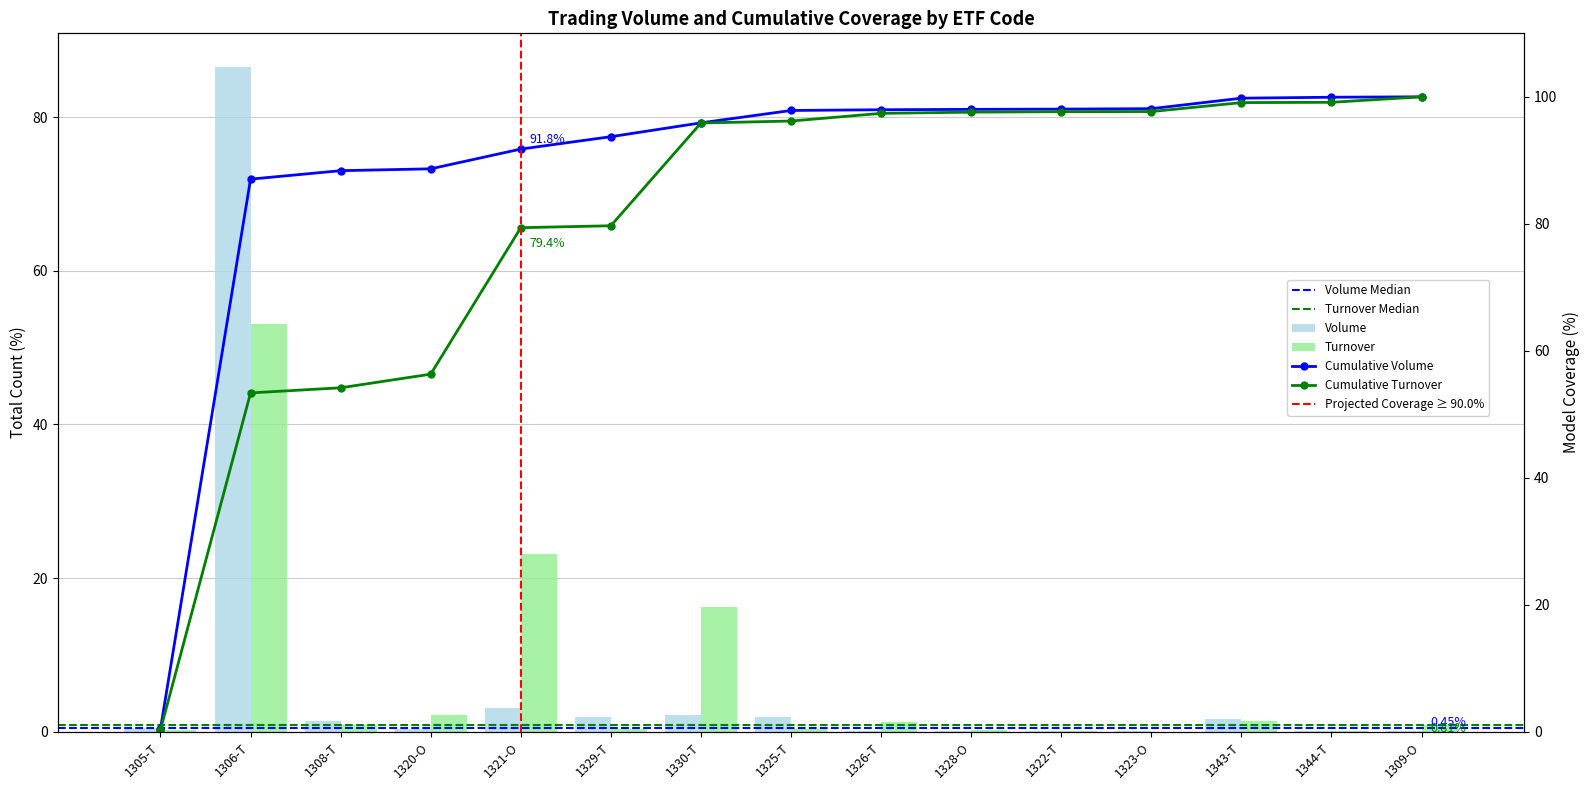

The Turnover series shows 0.8 at 1343-T. True or false?

False